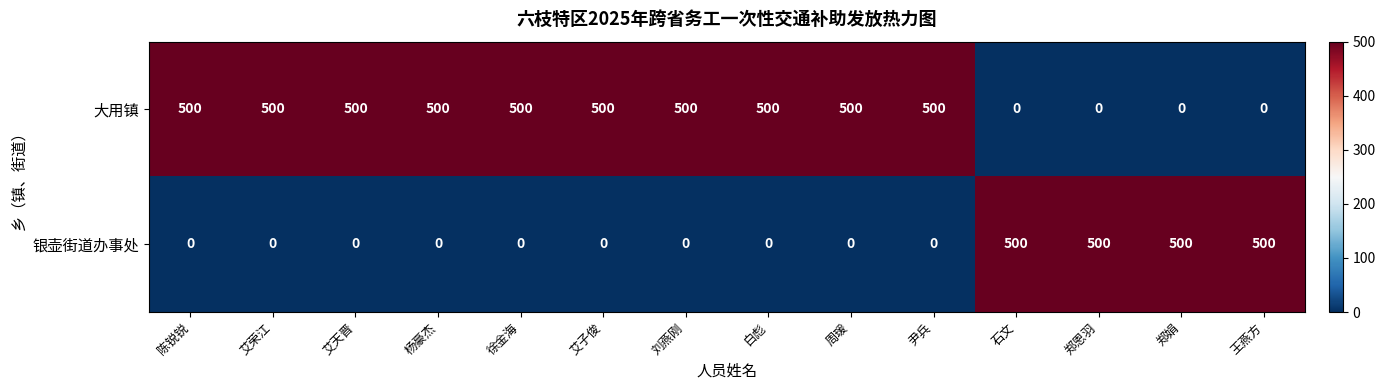

List the series in order of their overall mean, lowest first.

银壶街道办事处, 大用镇